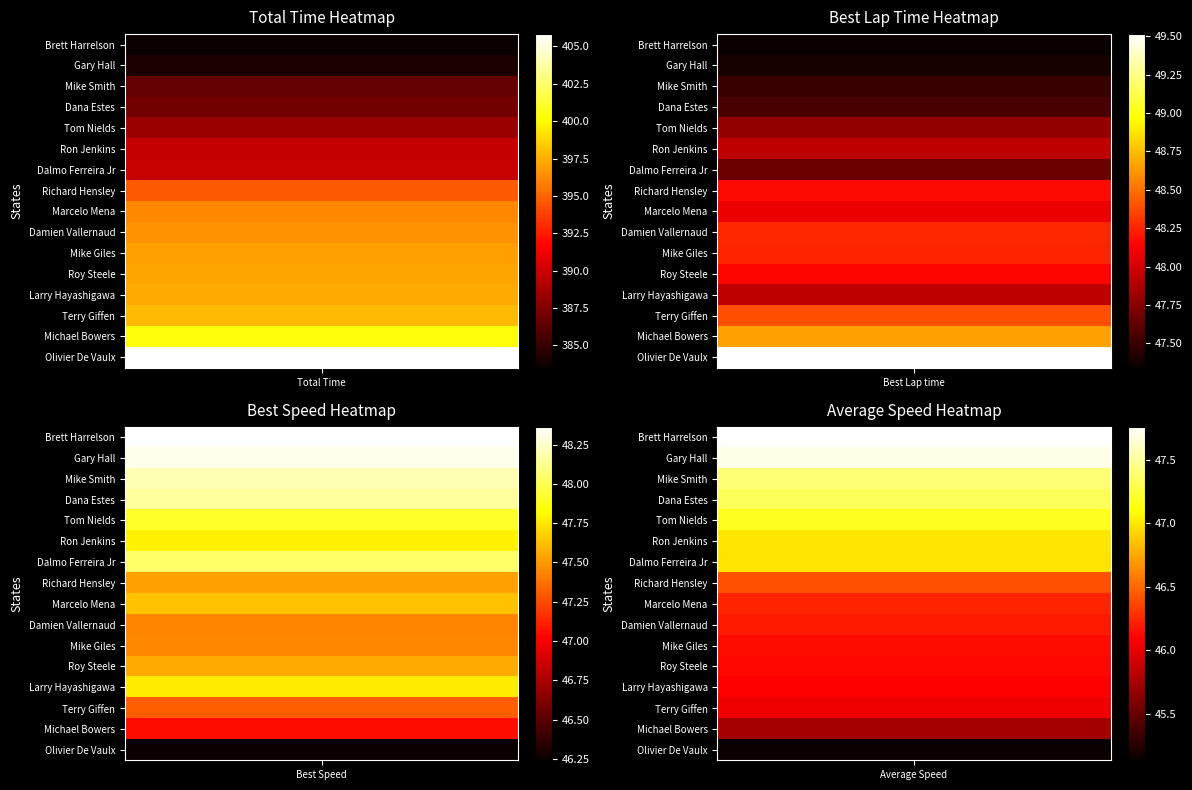

What is the average value of the Larry Hayashigawa series?

134.8